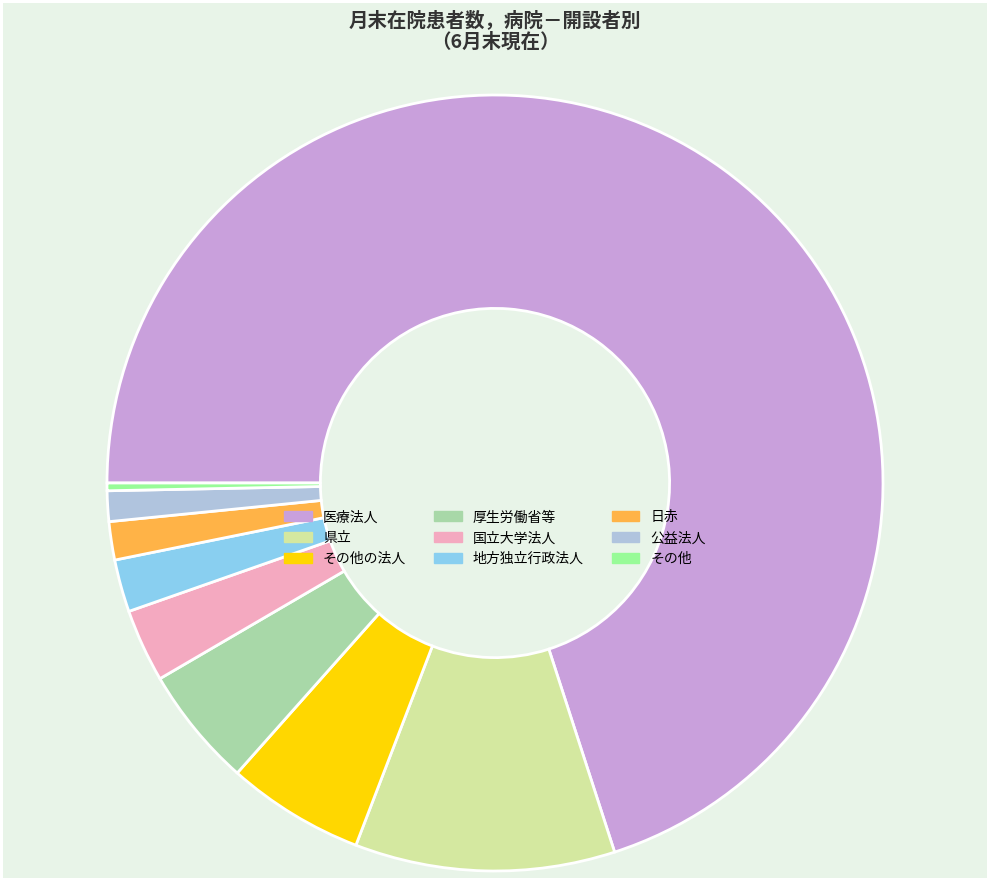

The 公益法人 slice represents 11% of the pie. True or false?

False